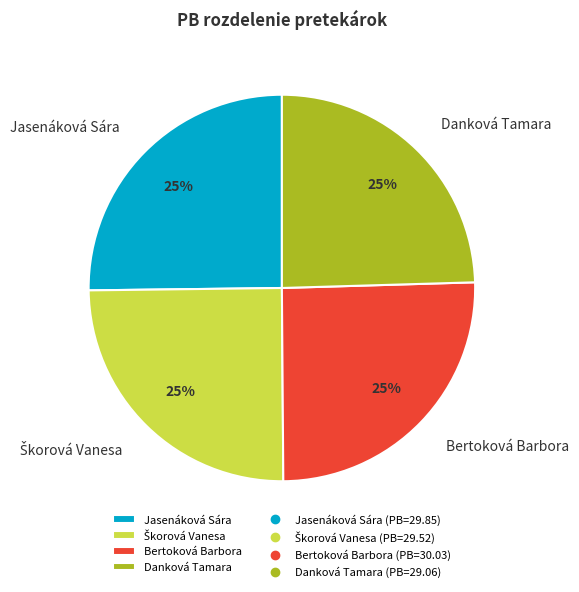

Is there a majority slice in this chart?

No